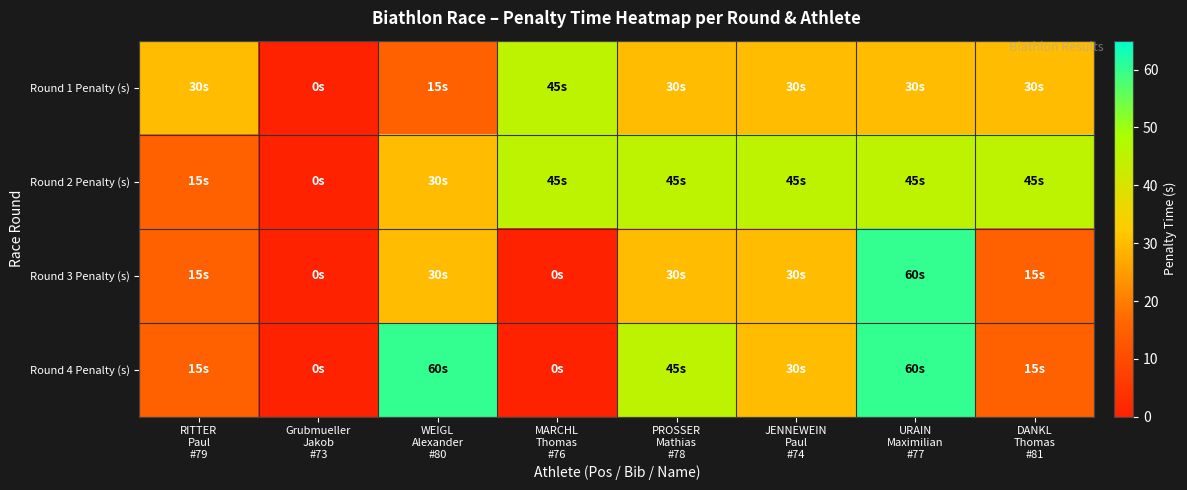

Reading left to right, transcribe all the data shown in this chart.

Round 1 Penalty (s): RITTER
Paul
#79=30	Grubmueller
Jakob
#73=0	WEIGL
Alexander
#80=15	MARCHL
Thomas
#76=45	PROSSER
Mathias
#78=30	JENNEWEIN
Paul
#74=30	URAIN
Maximilian
#77=30	DANKL
Thomas
#81=30
Round 2 Penalty (s): RITTER
Paul
#79=15	Grubmueller
Jakob
#73=0	WEIGL
Alexander
#80=30	MARCHL
Thomas
#76=45	PROSSER
Mathias
#78=45	JENNEWEIN
Paul
#74=45	URAIN
Maximilian
#77=45	DANKL
Thomas
#81=45
Round 3 Penalty (s): RITTER
Paul
#79=15	Grubmueller
Jakob
#73=0	WEIGL
Alexander
#80=30	MARCHL
Thomas
#76=0	PROSSER
Mathias
#78=30	JENNEWEIN
Paul
#74=30	URAIN
Maximilian
#77=60	DANKL
Thomas
#81=15
Round 4 Penalty (s): RITTER
Paul
#79=15	Grubmueller
Jakob
#73=0	WEIGL
Alexander
#80=60	MARCHL
Thomas
#76=0	PROSSER
Mathias
#78=45	JENNEWEIN
Paul
#74=30	URAIN
Maximilian
#77=60	DANKL
Thomas
#81=15